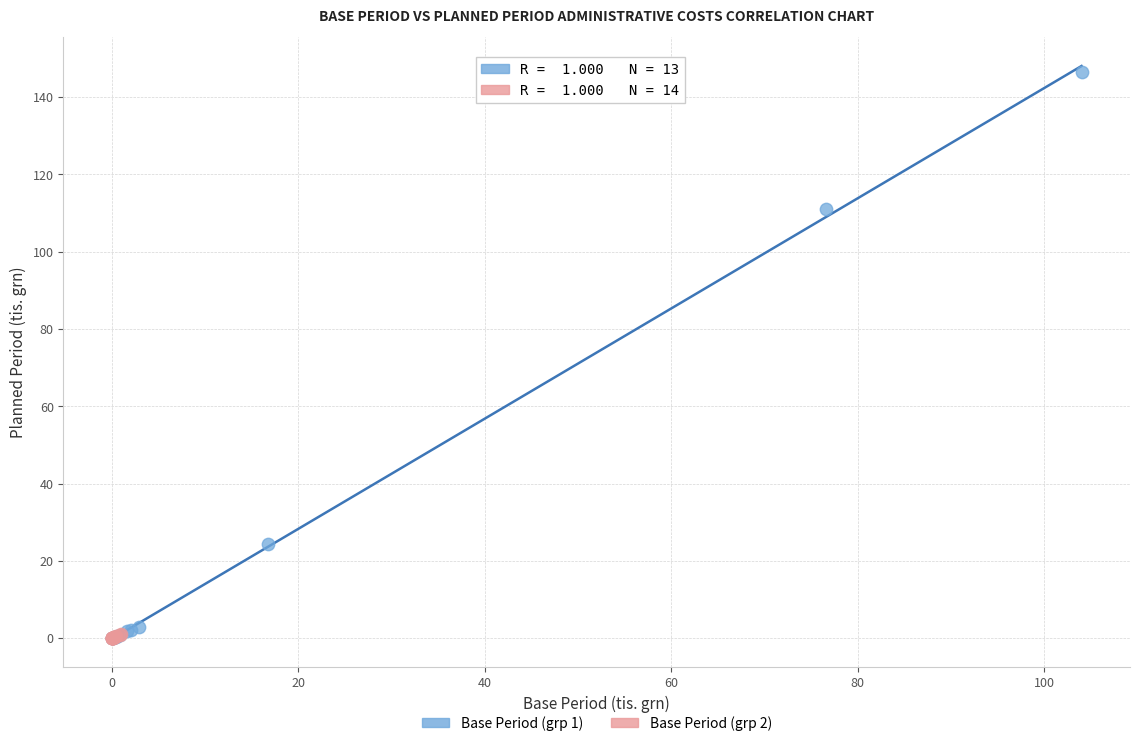

Which series contains the highest Y value?

Base Period (grp 1)